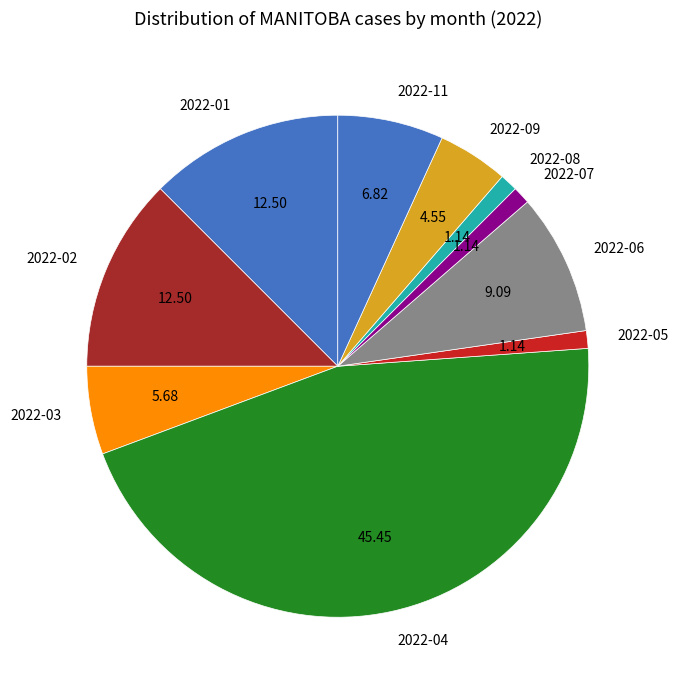

Does any single category account for the majority?

No